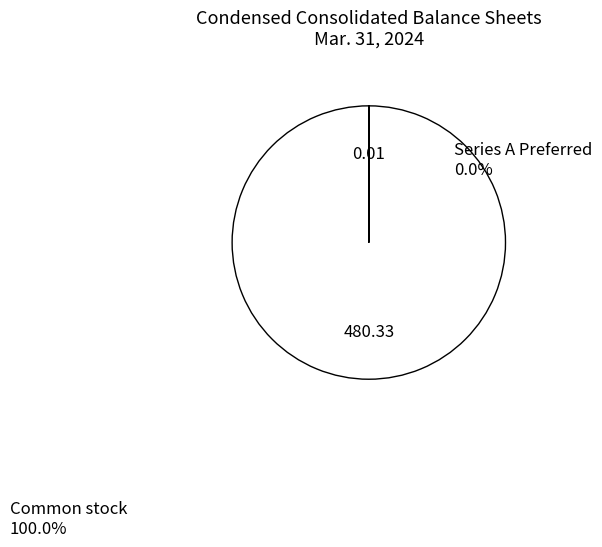

Does any single category account for the majority?

Yes